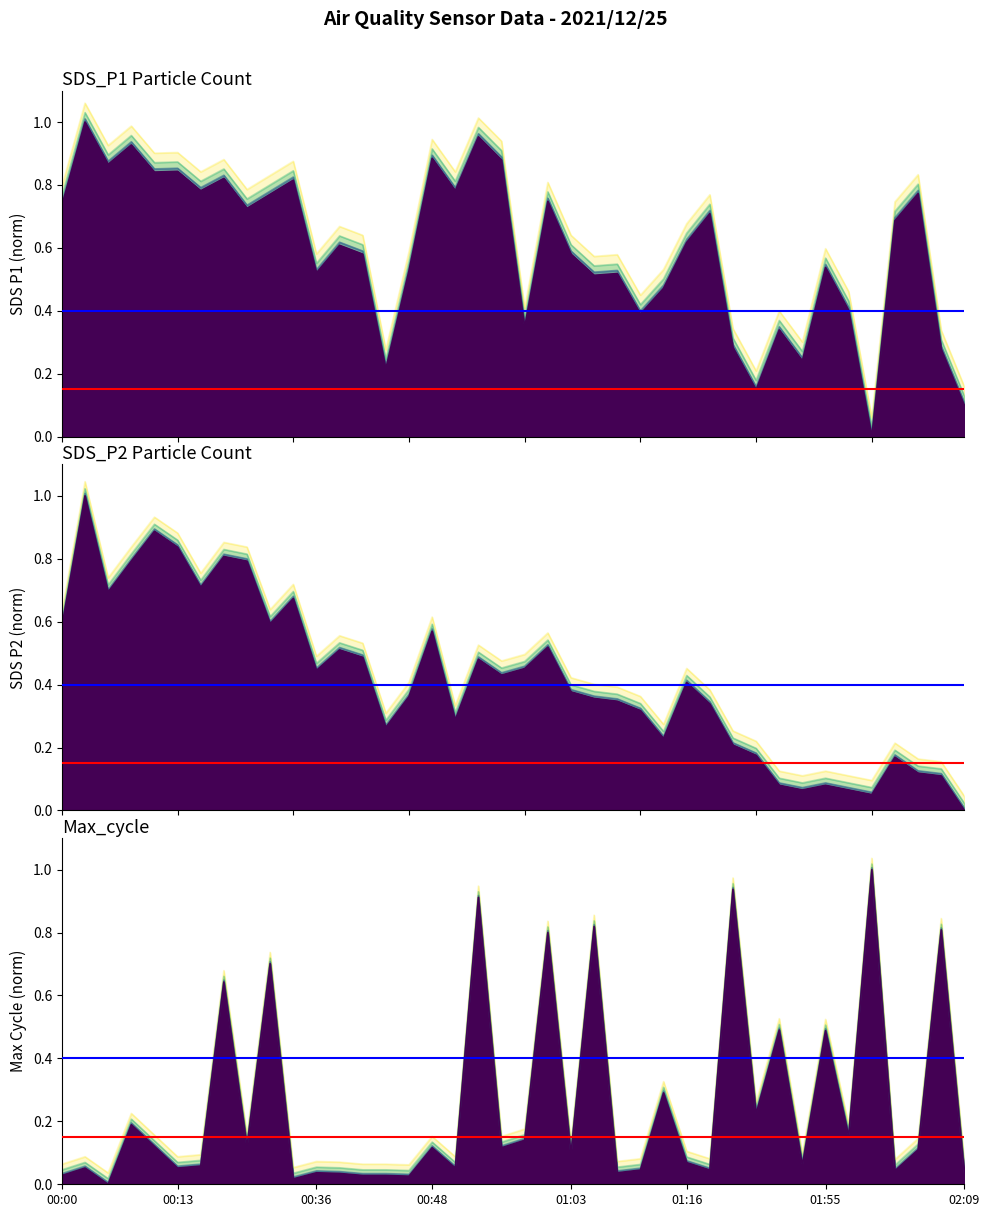

Is it true that SDS_P1 equals 1.6 at 00:03?

False